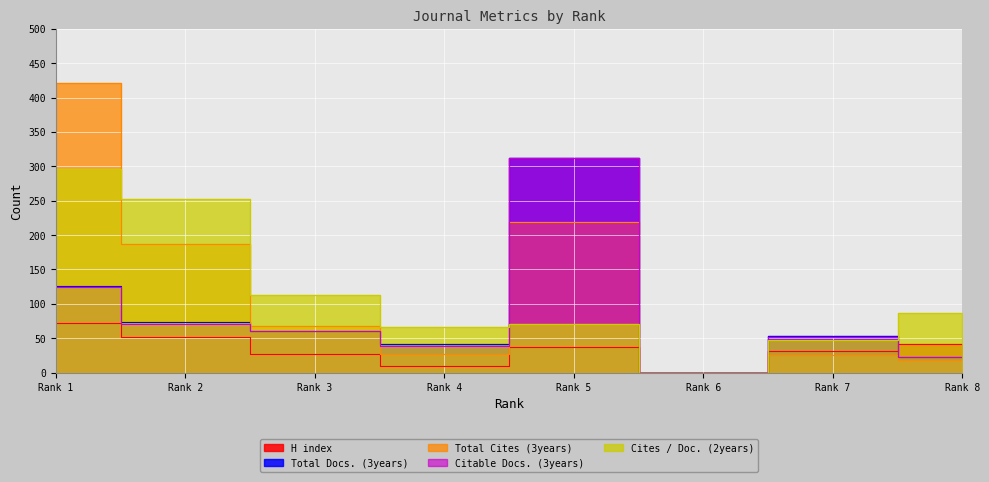

How many lines are shown in the chart?

5